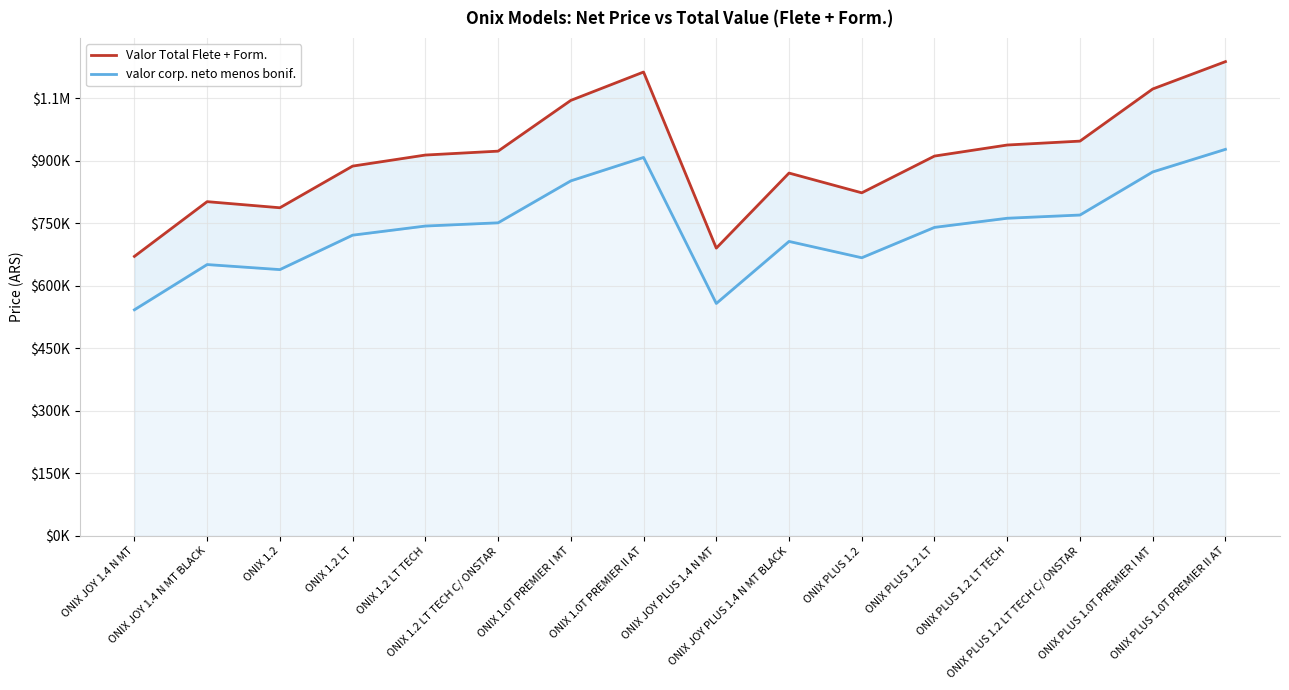

What are all the series names shown in the legend?

Valor Total Flete + Form., valor corp. neto menos bonif.